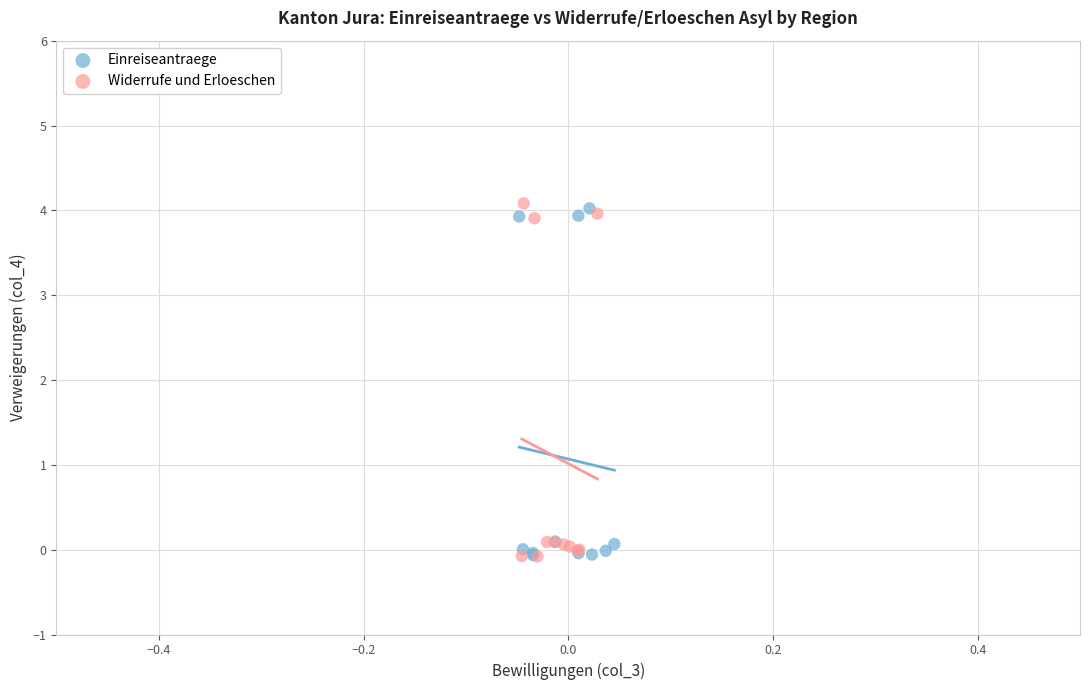

What are all the series names shown in the legend?

Einreiseantraege, Widerrufe und Erloeschen